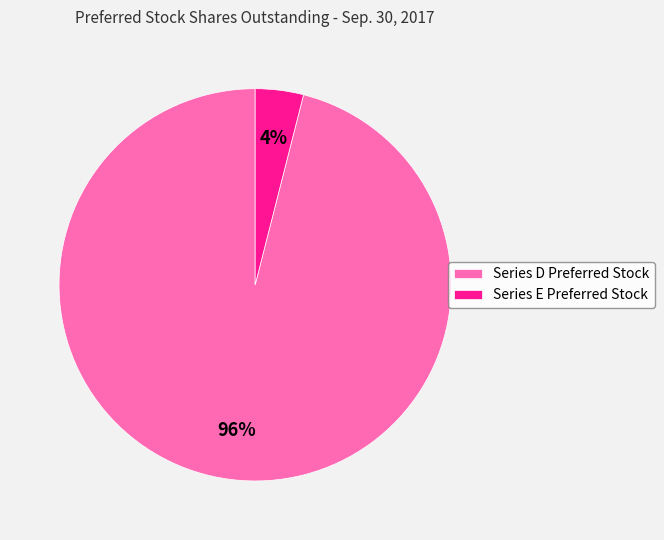

How many slices are in this pie chart?

2